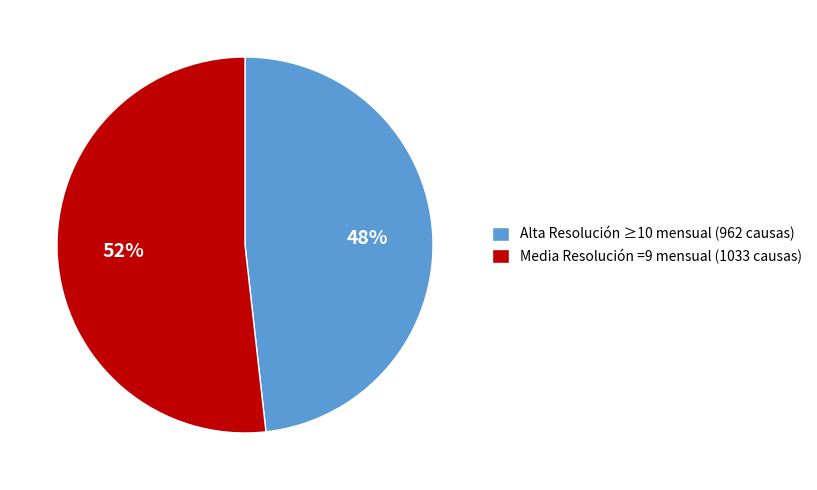

The Alta Resolución ≥10 mensual (962 causas) slice represents 37% of the pie. True or false?

False